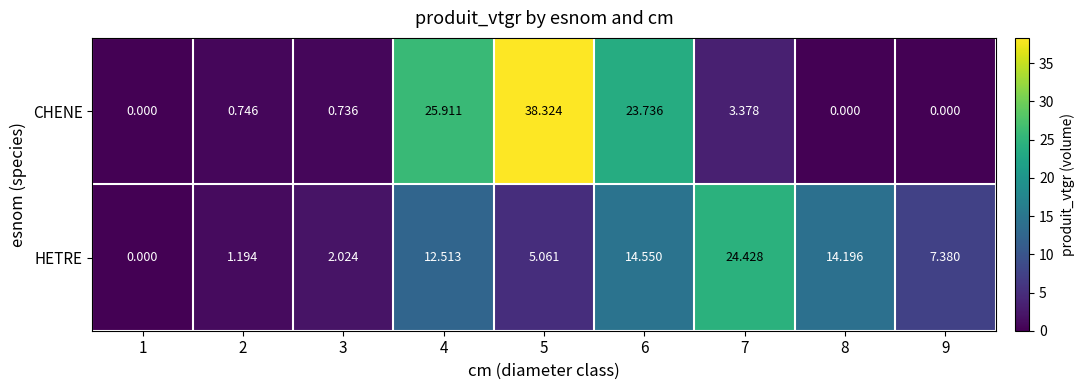

Which series has the widest spread of values?

CHENE